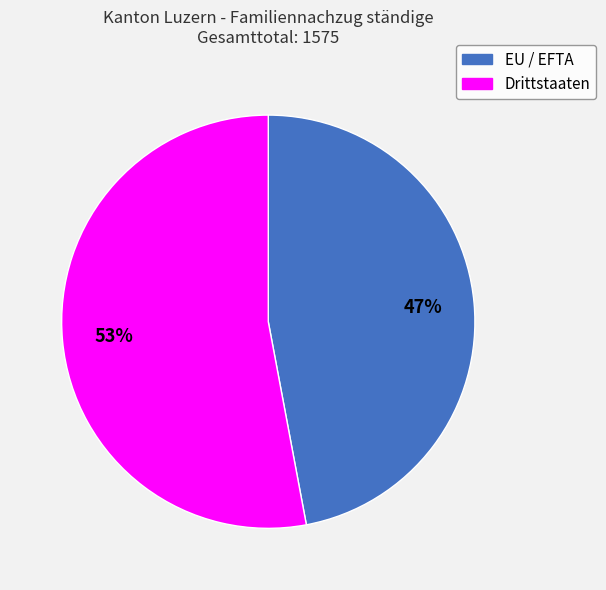

Approximately how many times larger is the value at EU / EFTA compared to Drittstaaten?

0.9